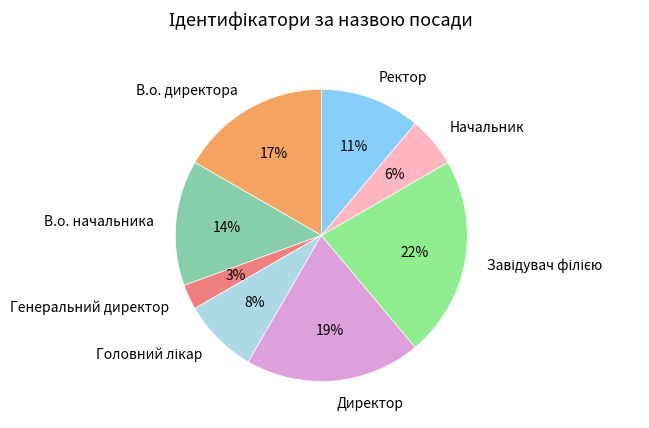

Is there a majority slice in this chart?

No